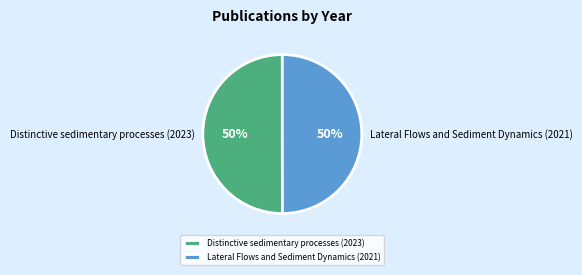

True or false: Distinctive sedimentary processes (2023) accounts for 50% of the total.

True